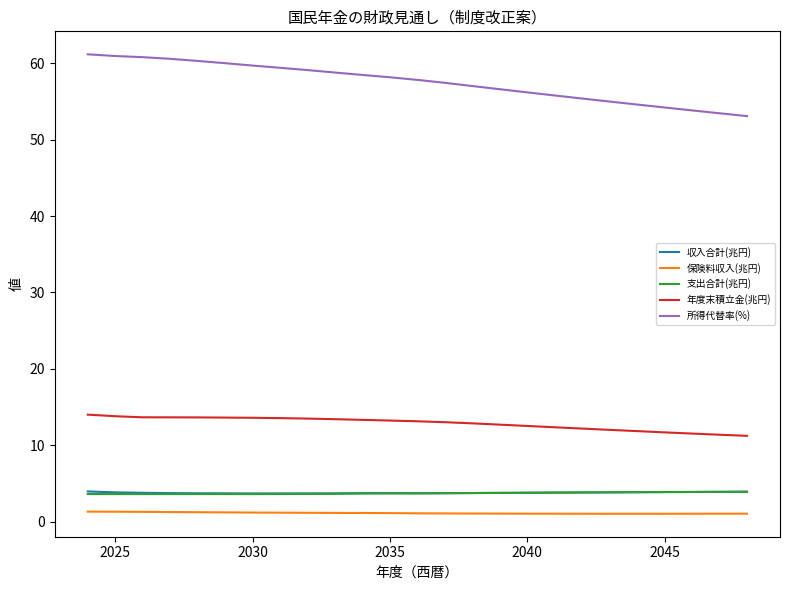

Which series has the largest total across all categories?

所得代替率(%)